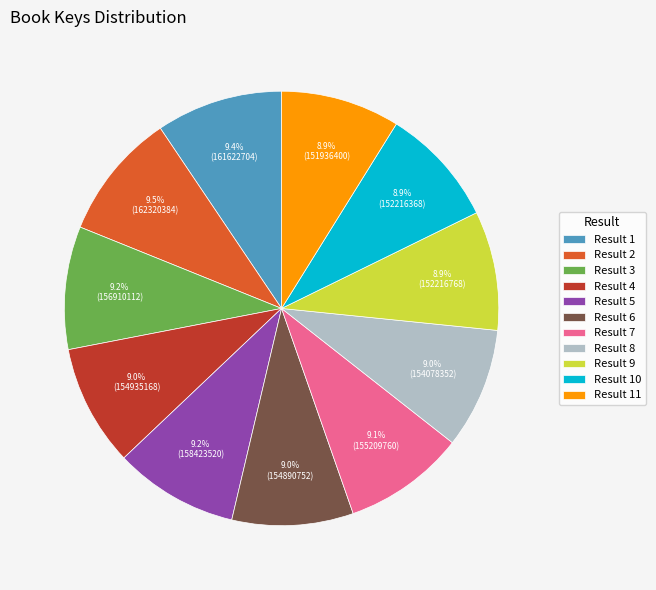

Is Result 4 the majority of the pie?

No